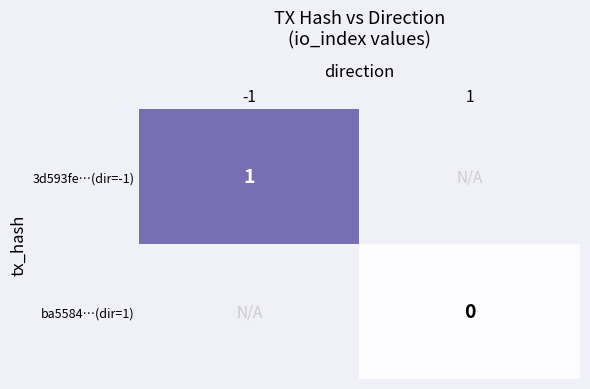

How many series are shown in this chart?

2